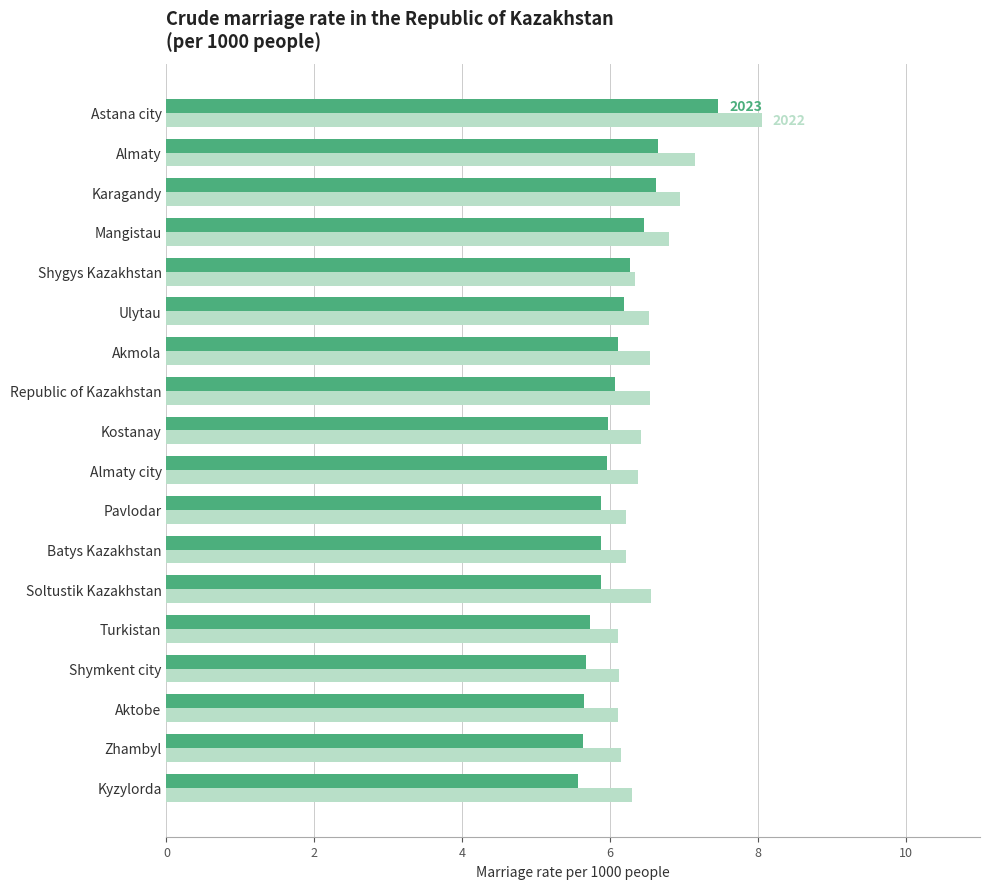

Which category has the highest value across all series?

Astana city